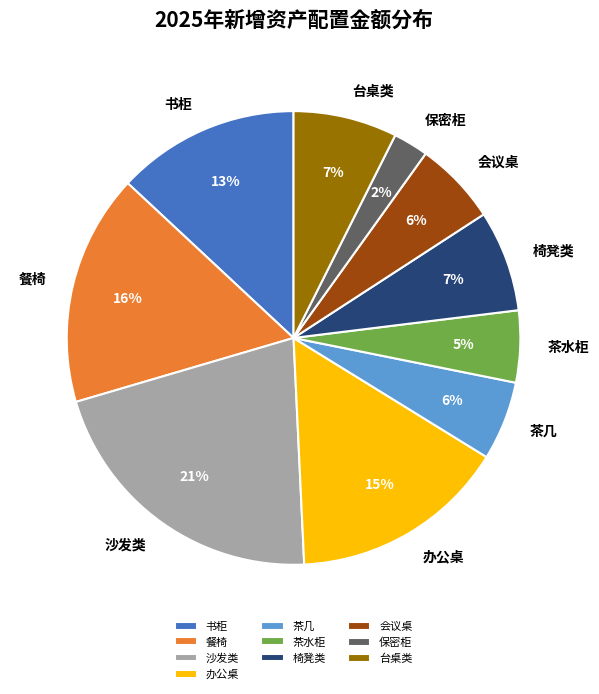

The 椅凳类 slice represents 7% of the pie. True or false?

True